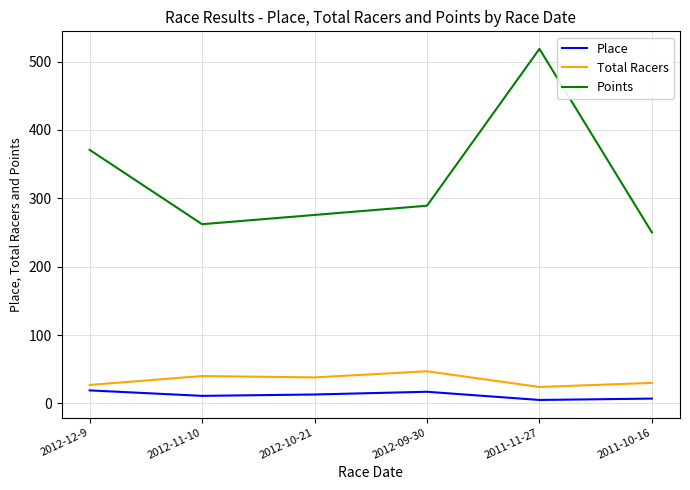

Which category has the highest value in the Points series?

2011-11-27